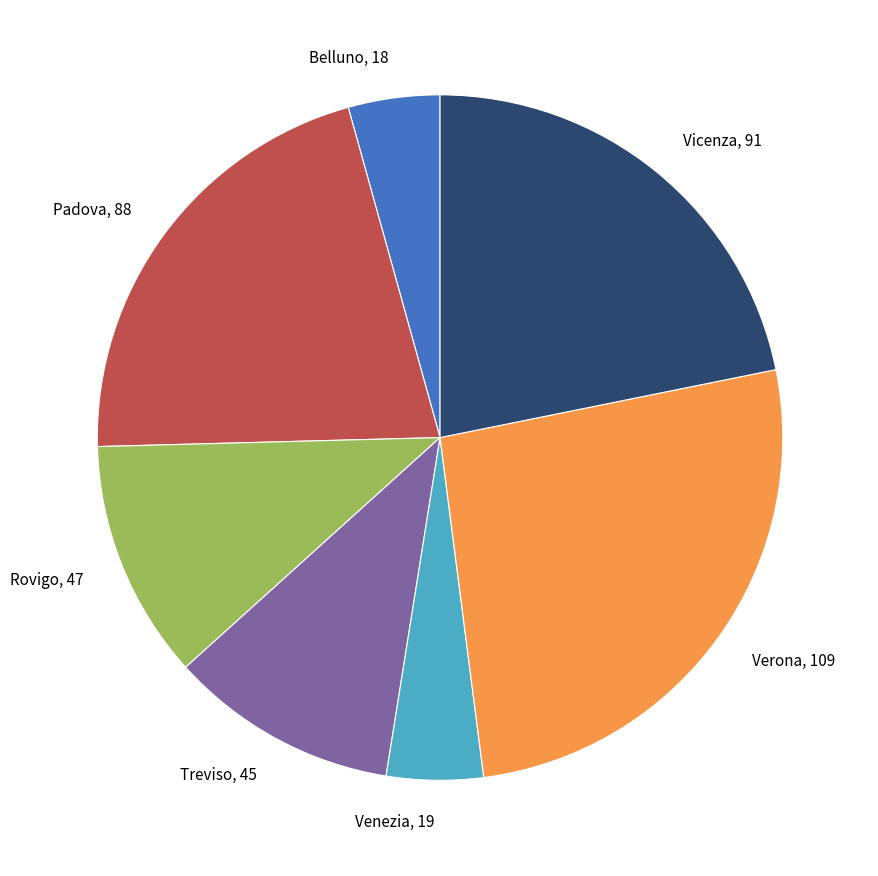

Approximately how many times larger is the value at Belluno, 18 compared to Rovigo, 47?

0.4